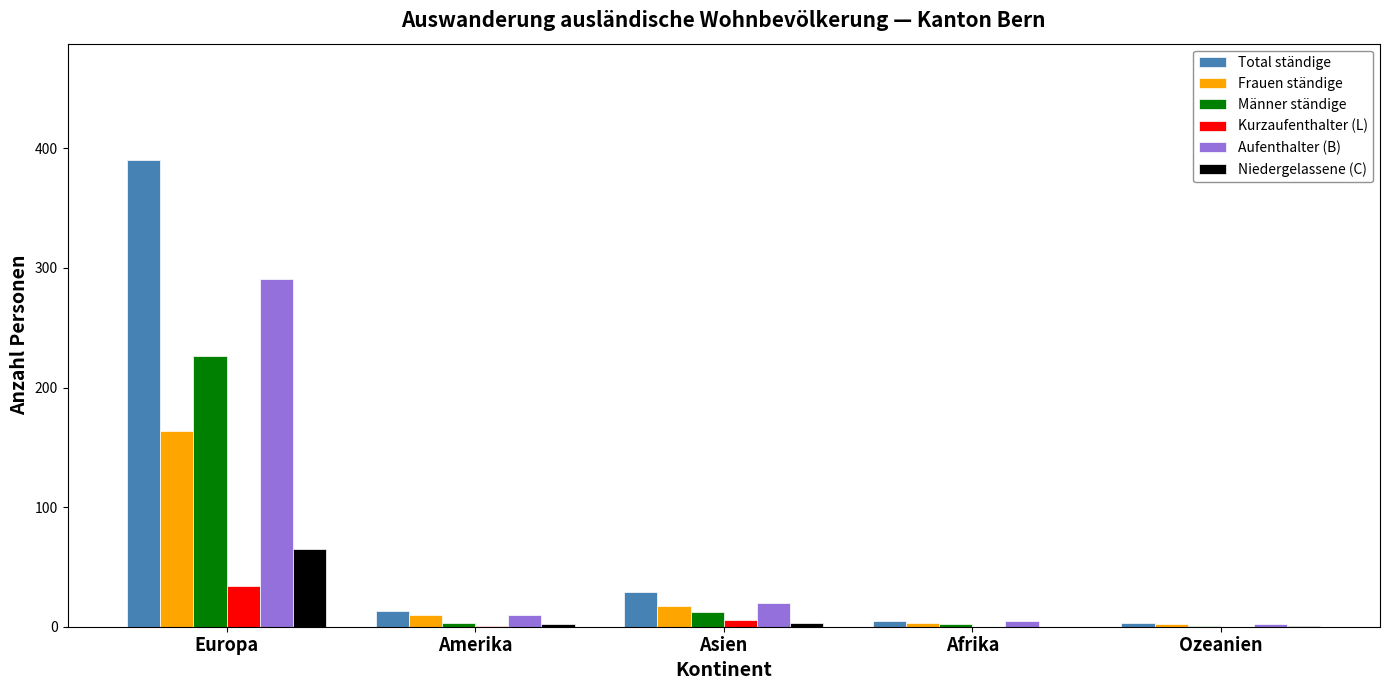

At which category is the sum across all series the highest?

Europa